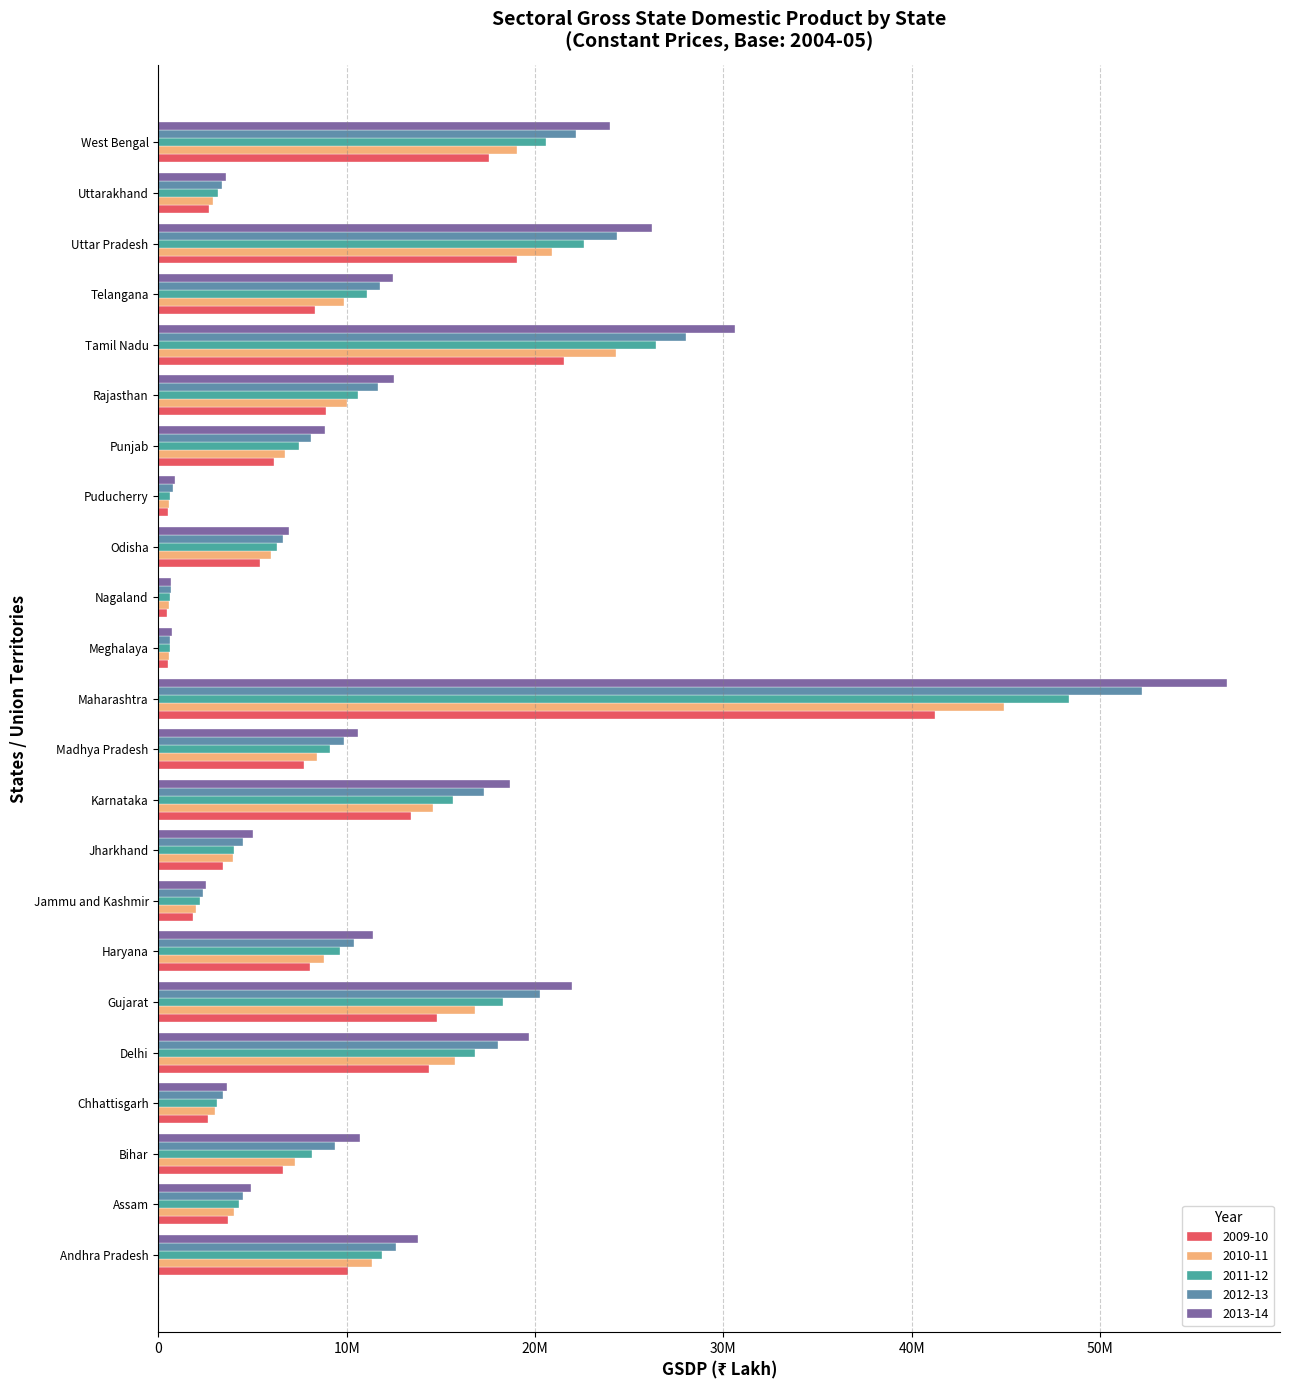

What are all the series names shown in the legend?

2009-10, 2010-11, 2011-12, 2012-13, 2013-14